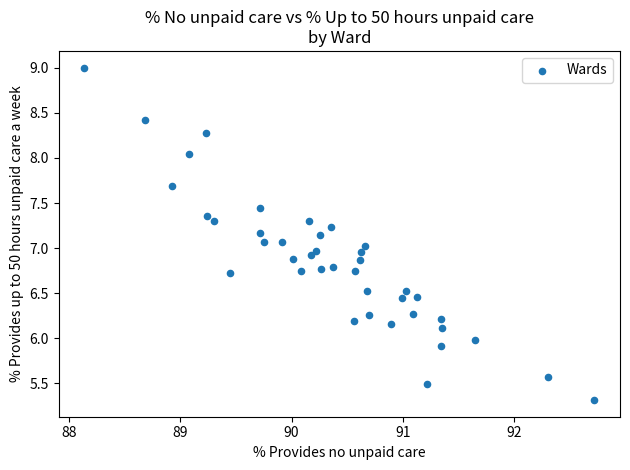

What is the range of Y values (max minus min)?

3.7